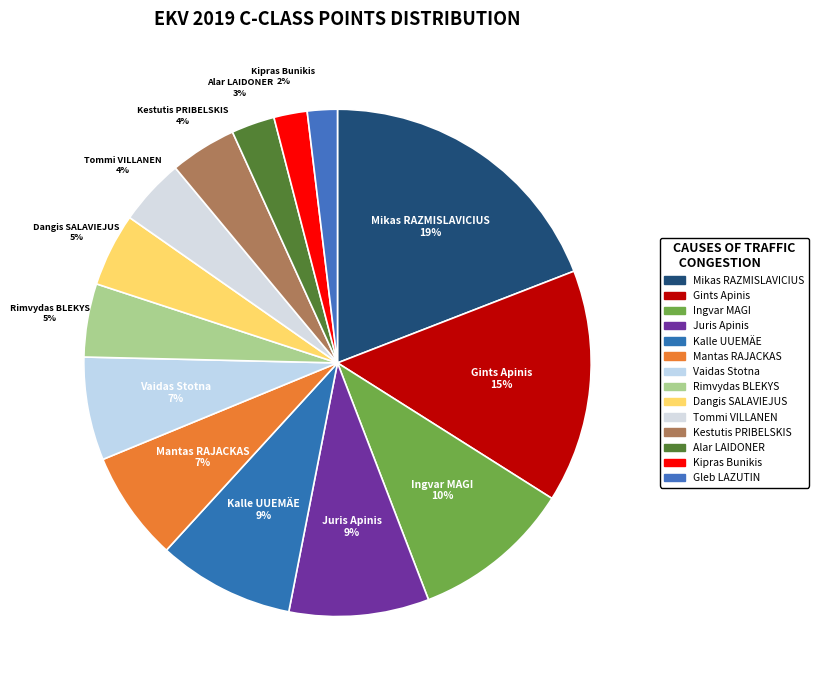

How many slices are in this pie chart?

14